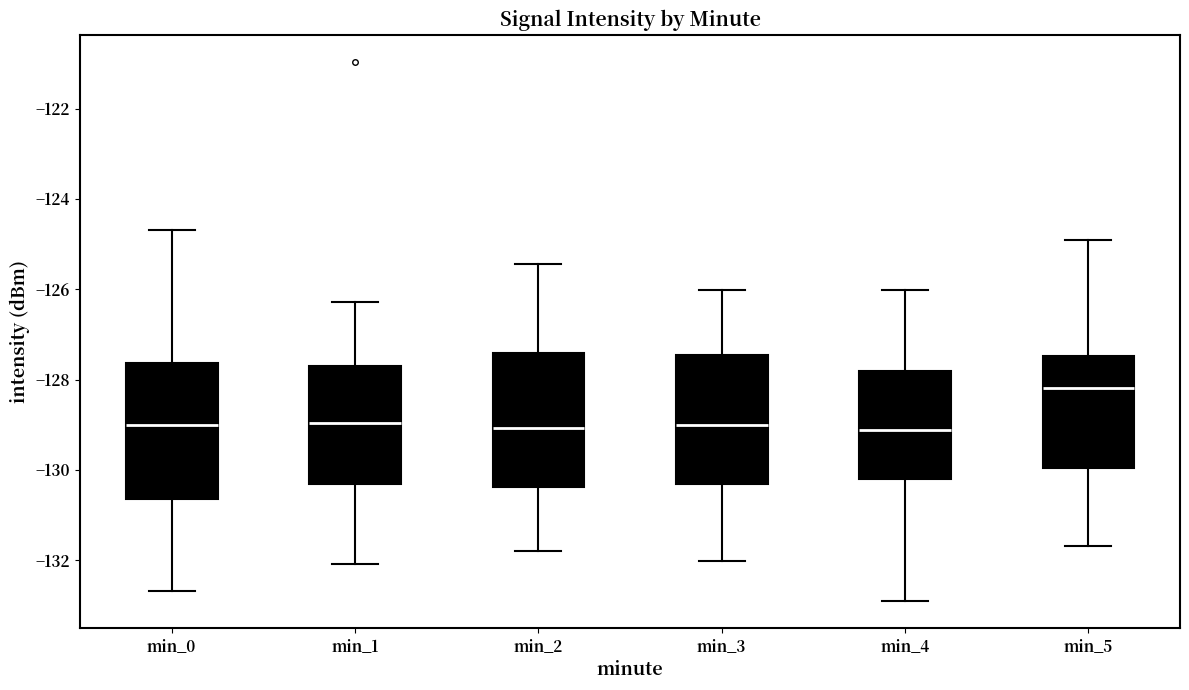

Reading left to right, transcribe this box plot: for each box, give where its median line is, the range the box spans, and where its two whiskers end, as read against the y-axis. The values are not printed on the chart, so give them approximately, as read against the axis.

min_0: median -129.0, box -130.6 to -127.6, whiskers -132.6 to -124.6
min_1: median -129.0, box -130.4 to -127.6, whiskers -132.0 to -126.2
min_2: median -129.0, box -130.4 to -127.4, whiskers -131.8 to -125.4
min_3: median -129.0, box -130.4 to -127.4, whiskers -132.0 to -126.0
min_4: median -129.2, box -130.2 to -127.8, whiskers -133.0 to -126.0
min_5: median -128.2, box -130.0 to -127.4, whiskers -131.6 to -125.0